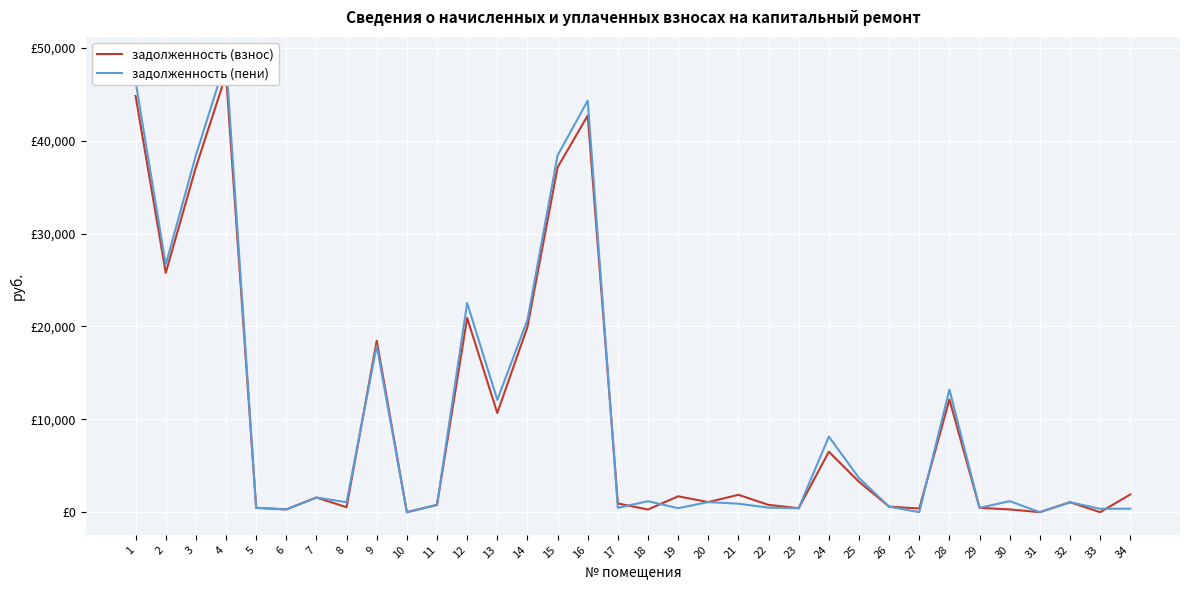

What is the maximum value shown in the chart?

48747.8